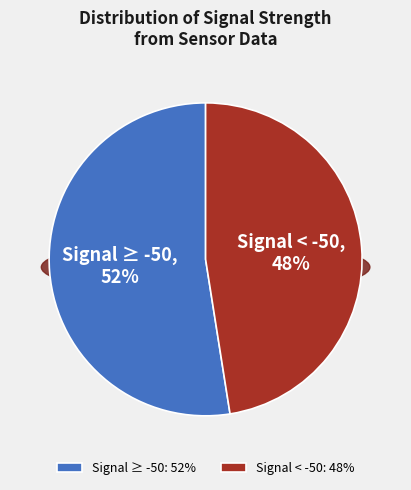

Is it true that 30 is 1% of the pie?

False